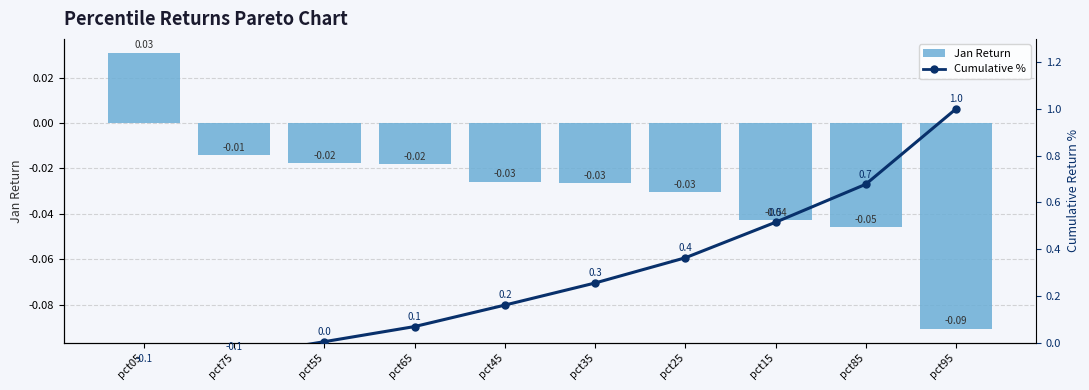

At which label is Jan Return (Bar) closest to 0?

pct75